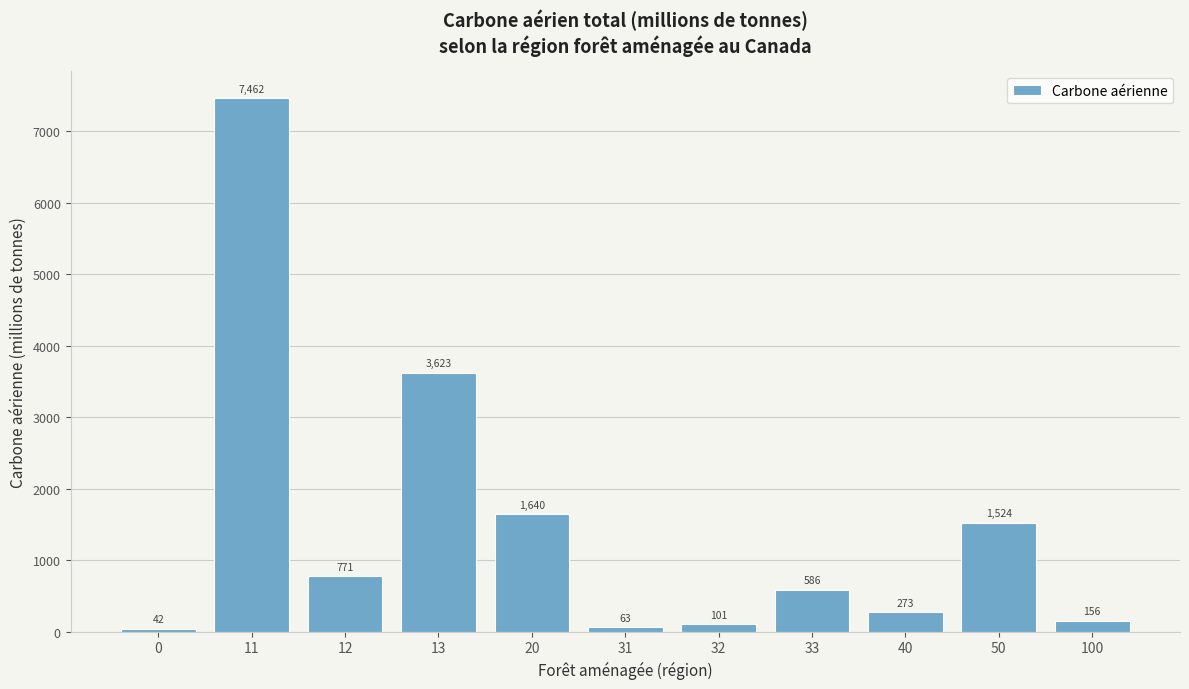

What is the sum of all values?

16242.5